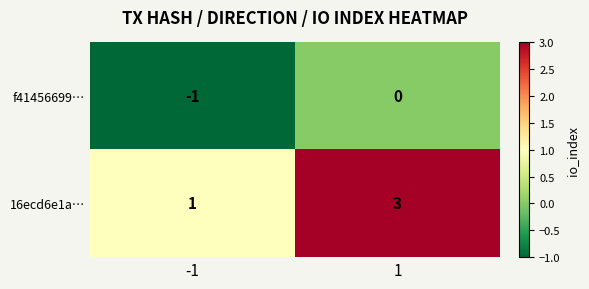

Is it true that 16ecd6e1a… equals 5 at 1?

False